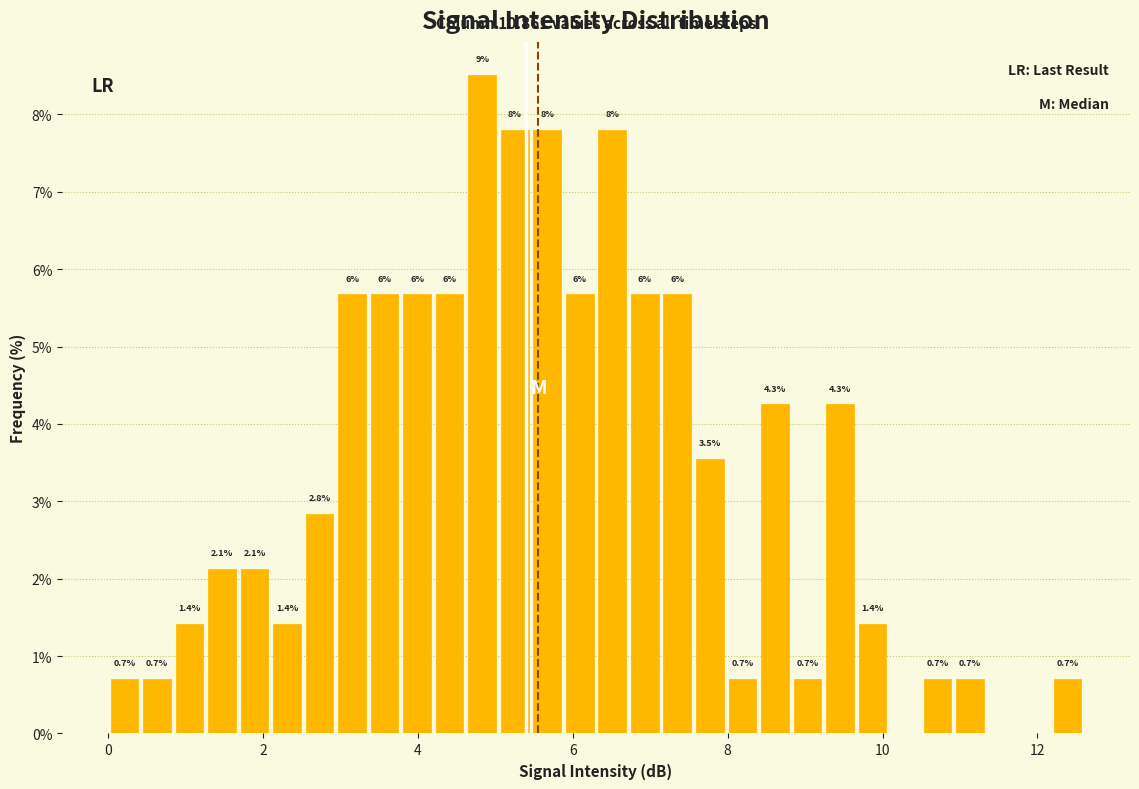

Around what value on the x-axis is the tallest bar? Give the approximate position of its centre, as read against the axis.

4.8